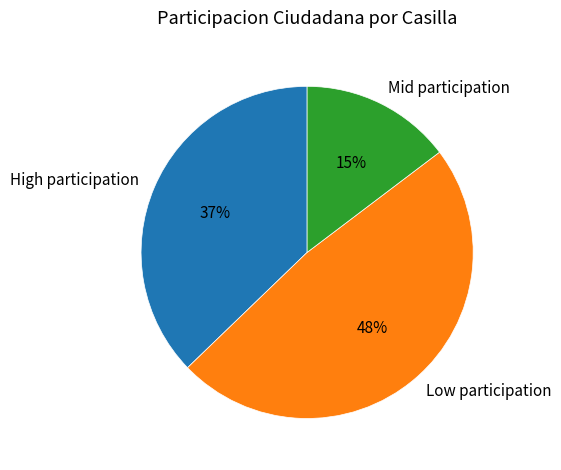

What percentage is the Mid participation slice, to the nearest percent?

15%